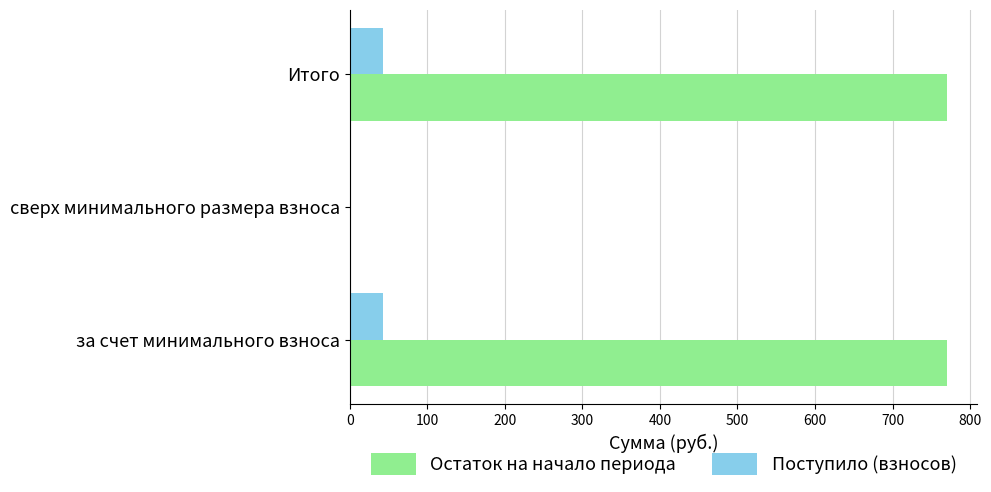

What is the sum of the Поступило (взносов) values at за счет минимального взноса and Итого?

86.2